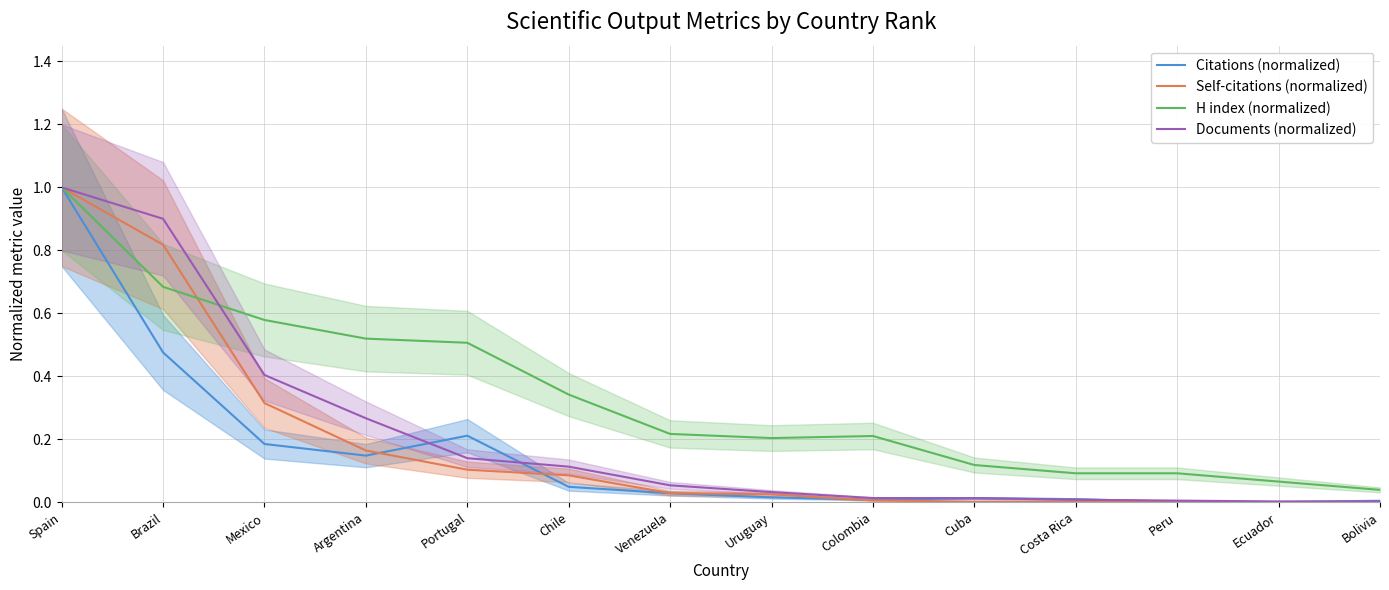

How many times do H index (normalized) and Self-citations (normalized) cross each other?

1